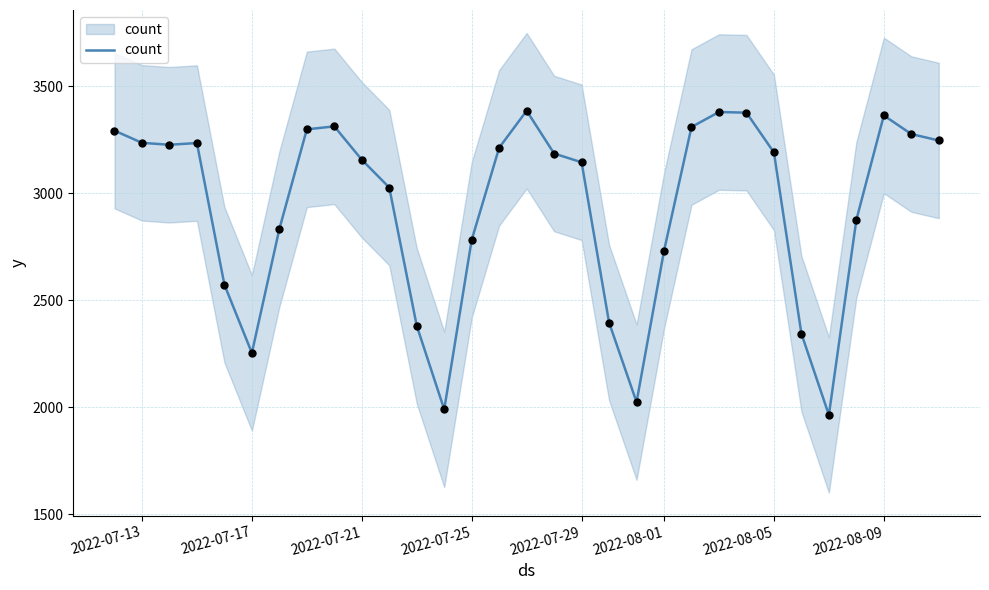

Which has a higher value, 2022-07-13 or 2022-08-09?

2022-08-09